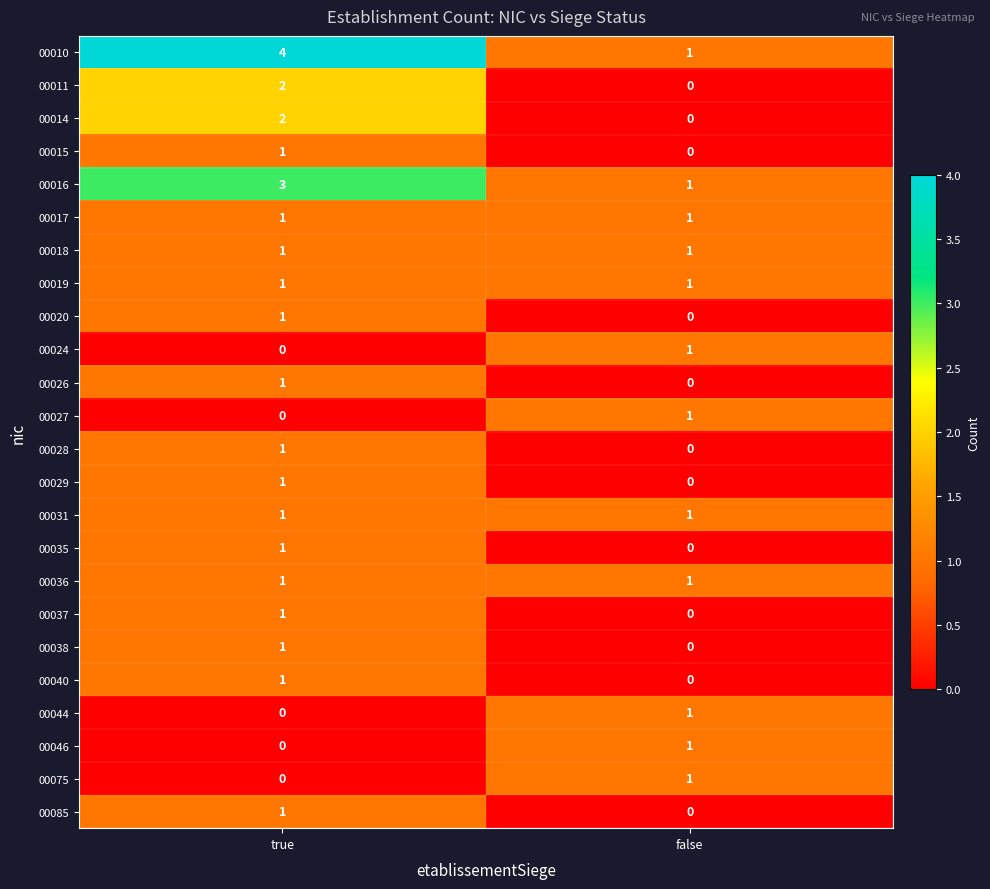

What is the total value across all series at false?

12